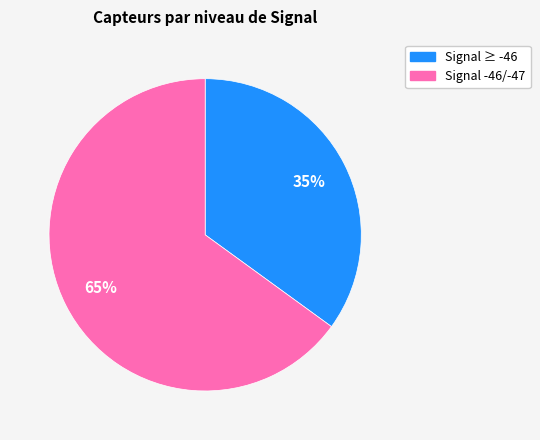

To the nearest percent, what is the average slice percentage?

50%